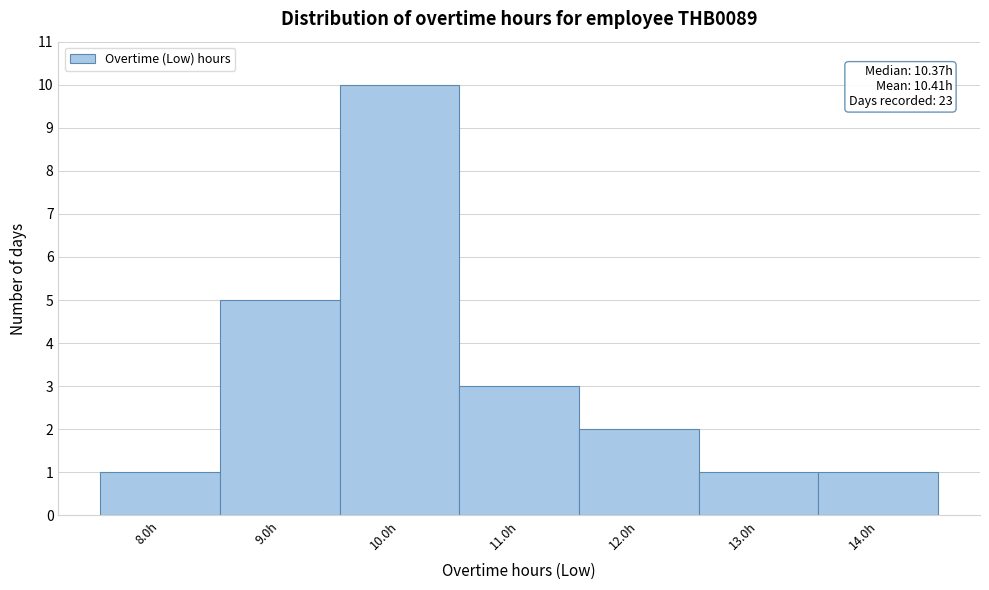

Which range on the x-axis has the tallest bar?

9.5 to 10.5